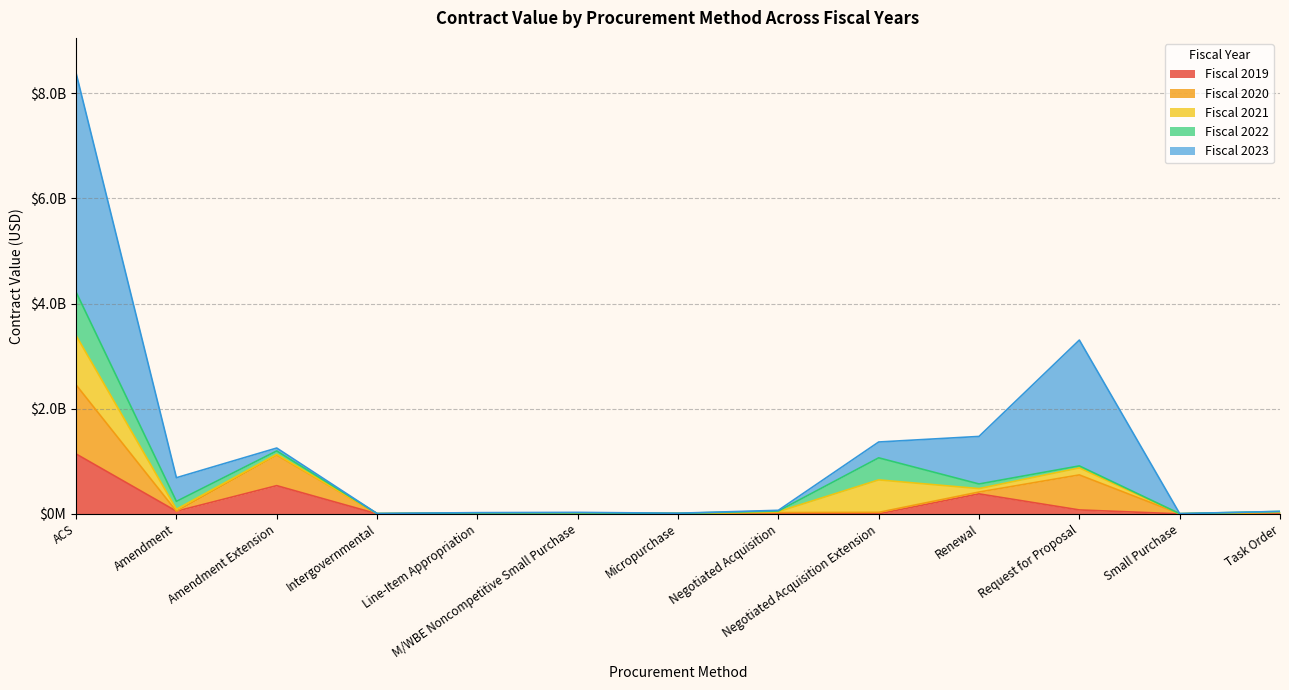

At which category is the sum across all series the highest?

ACS